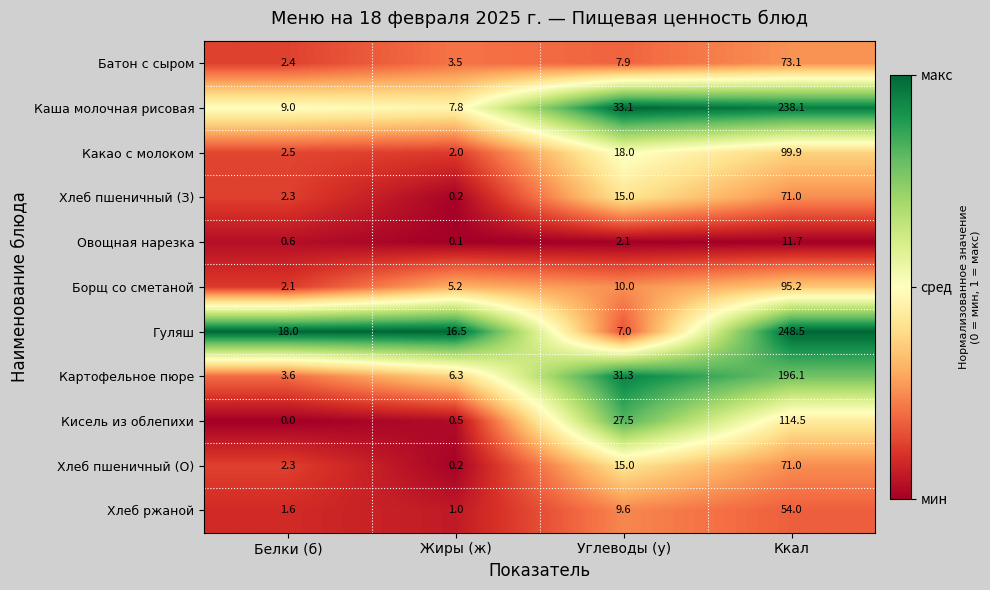

What is the average value of the Какао с молоком series?

30.6